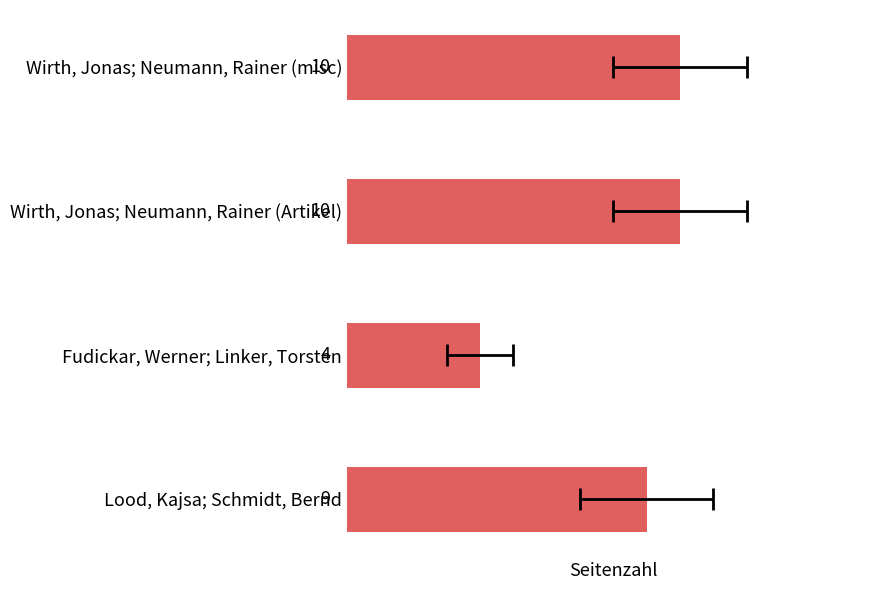

What is the ratio of the value at Wirth, Jonas; Neumann, Rainer (Artikel) to the value at Wirth, Jonas; Neumann, Rainer (misc)?

1.0